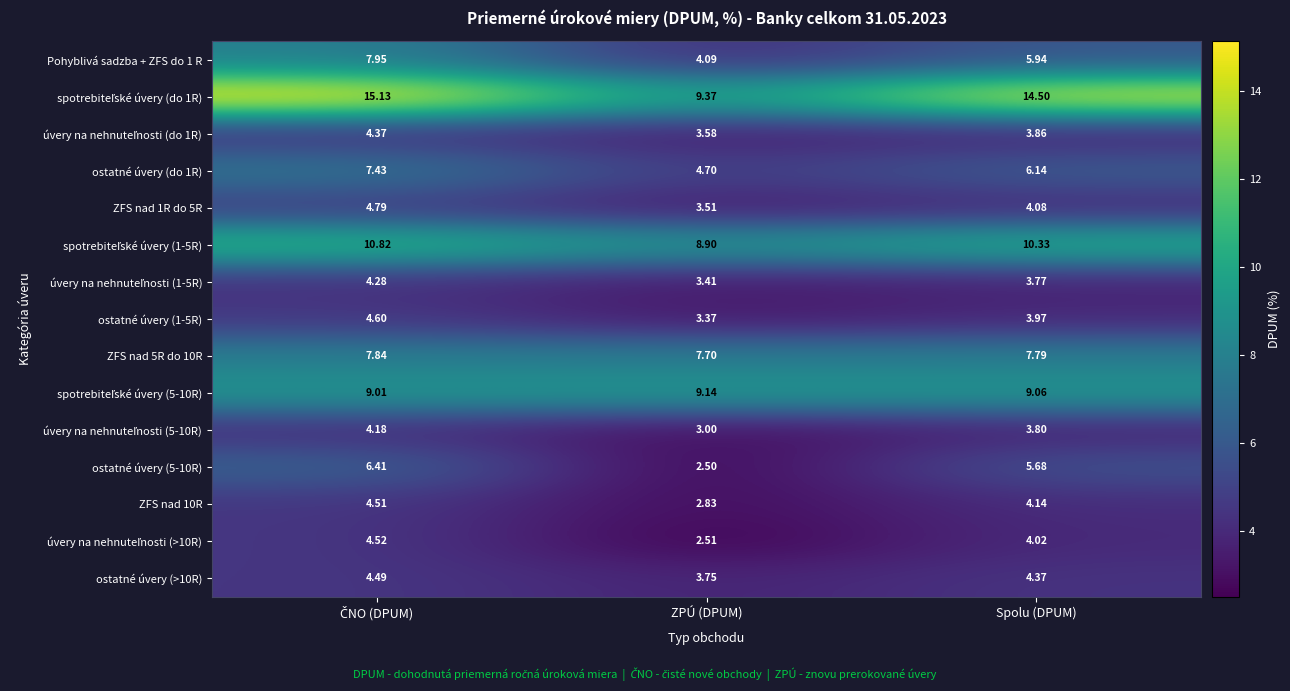

Which category has the lowest value in the ZFS nad 1R do 5R series?

ZPÚ (DPUM)